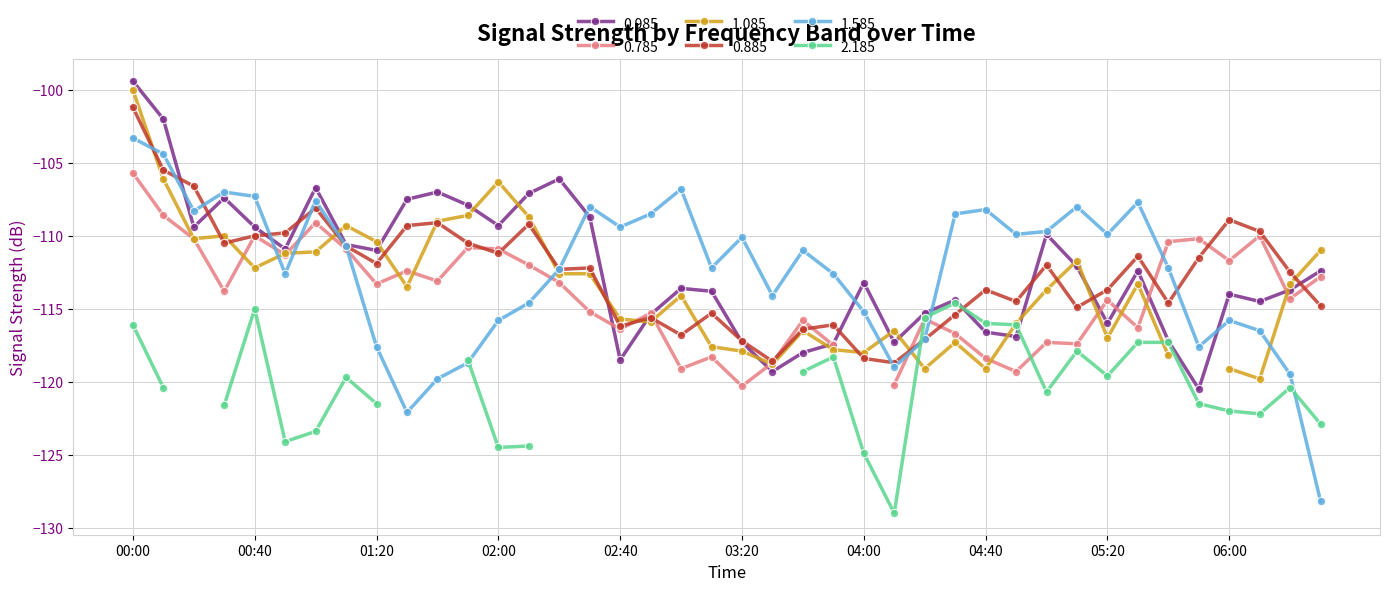

Is the value of 0.885 at 05:20 greater than the value of 1.585 at 05:20?

No